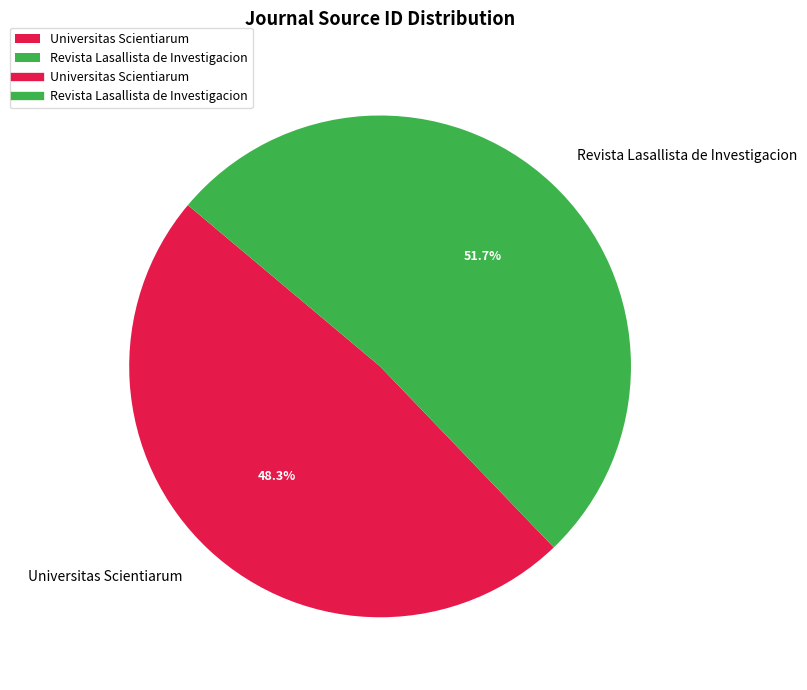

What is the smallest slice in the pie chart?

Universitas Scientiarum